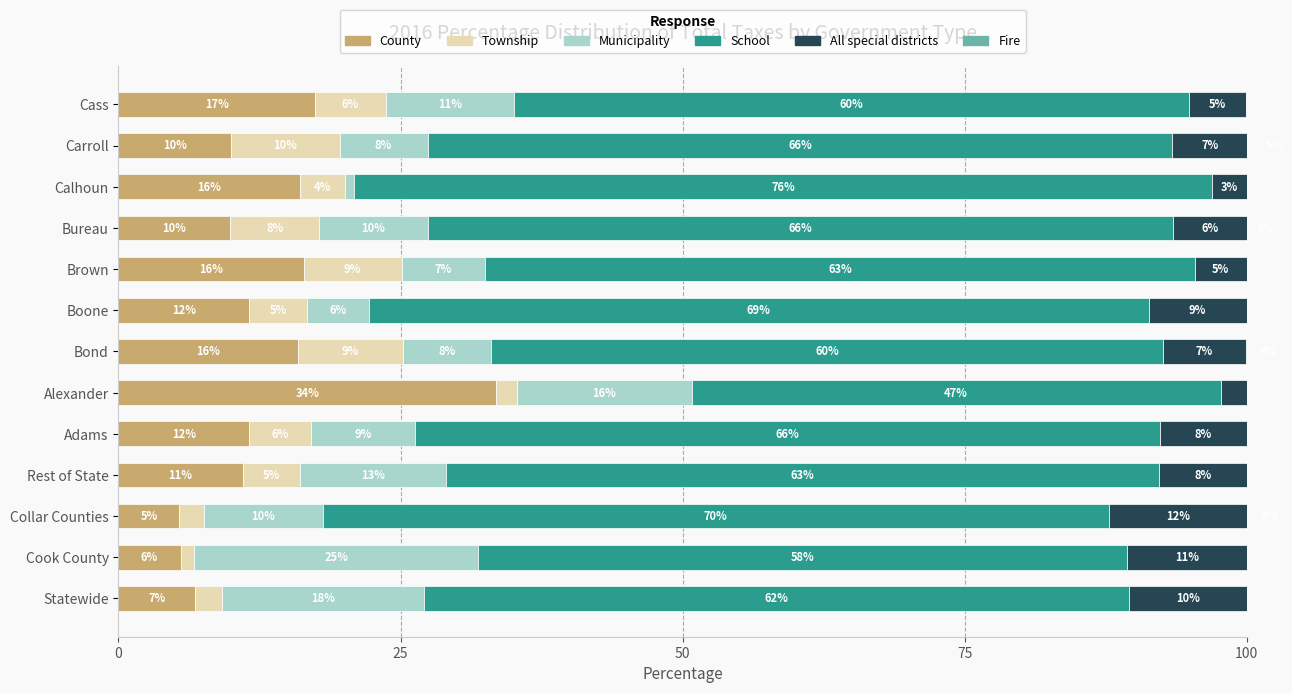

Rank the series by their maximum value, from highest to lowest.

School, County, Municipality, All special districts, Township, Fire